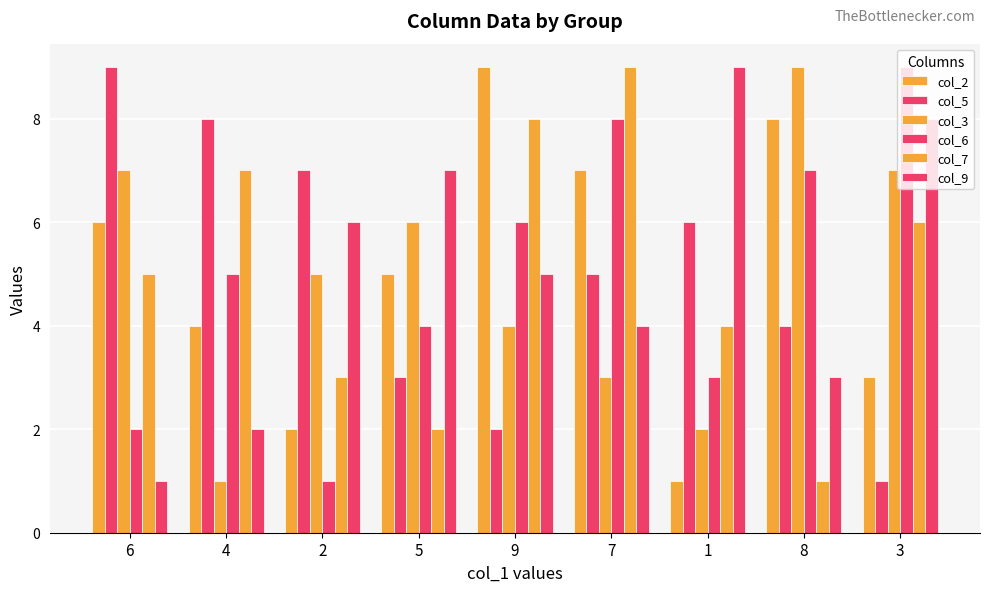

What is the label of the 2nd bar from the left?

4